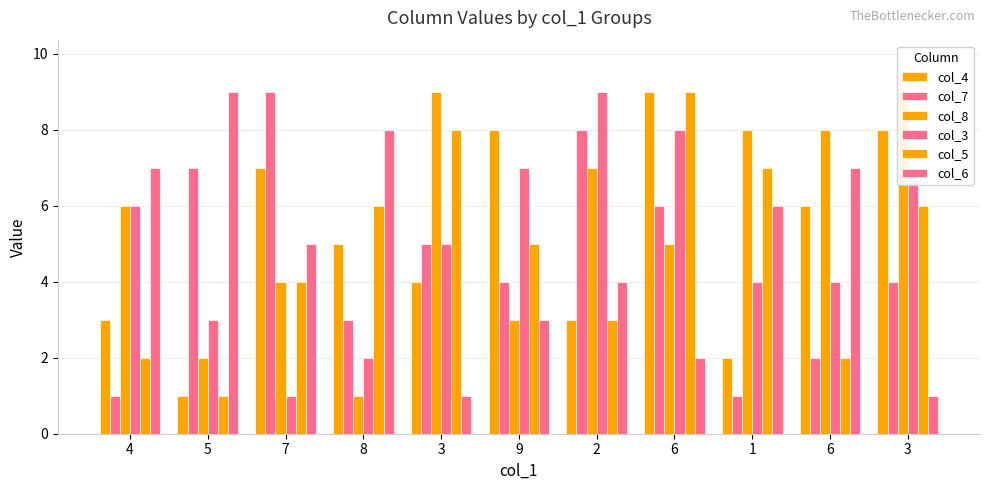

What is the spread (max minus min) of values at 7?

8